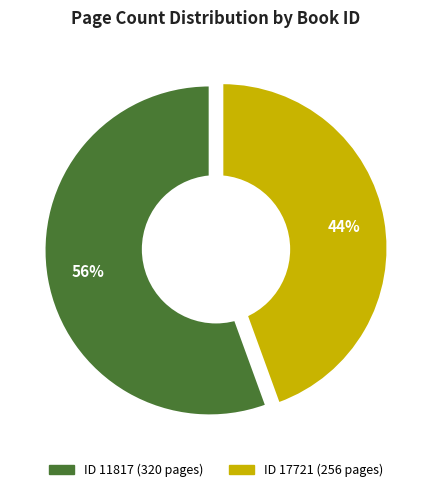

True or false: 17721 accounts for 44% of the total.

True